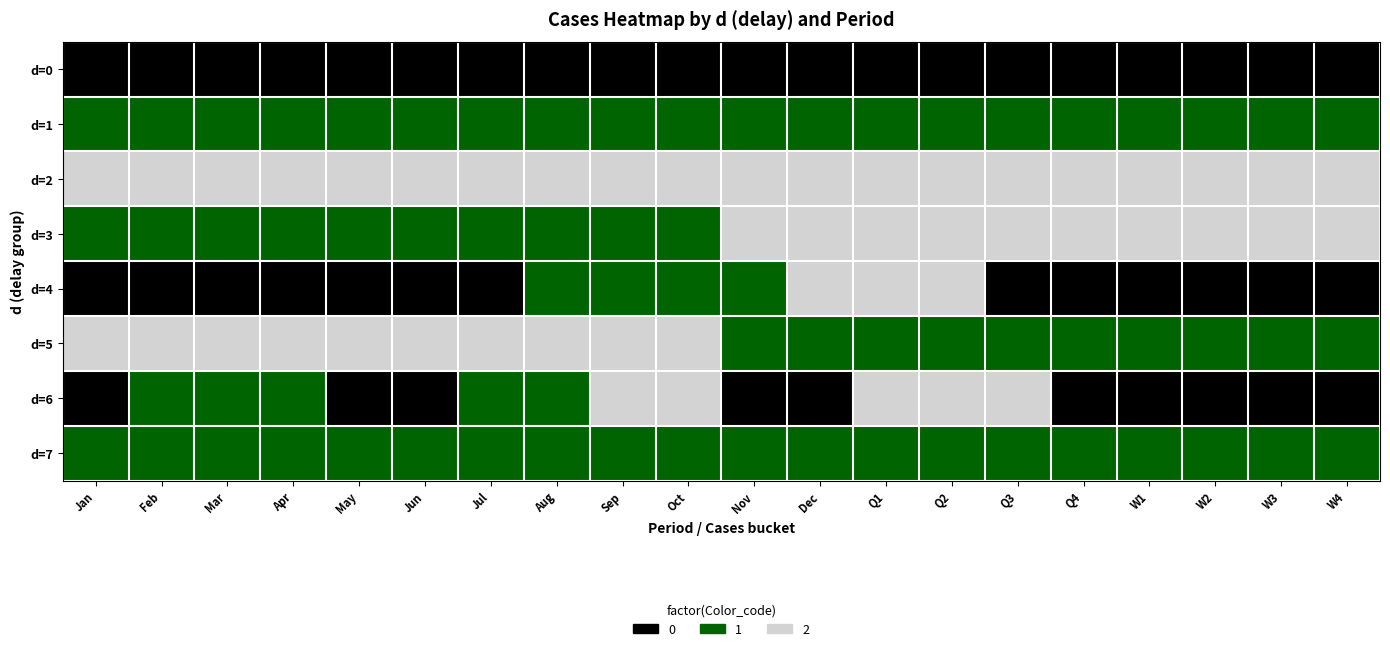

Between Oct and W2, which is larger?

Oct